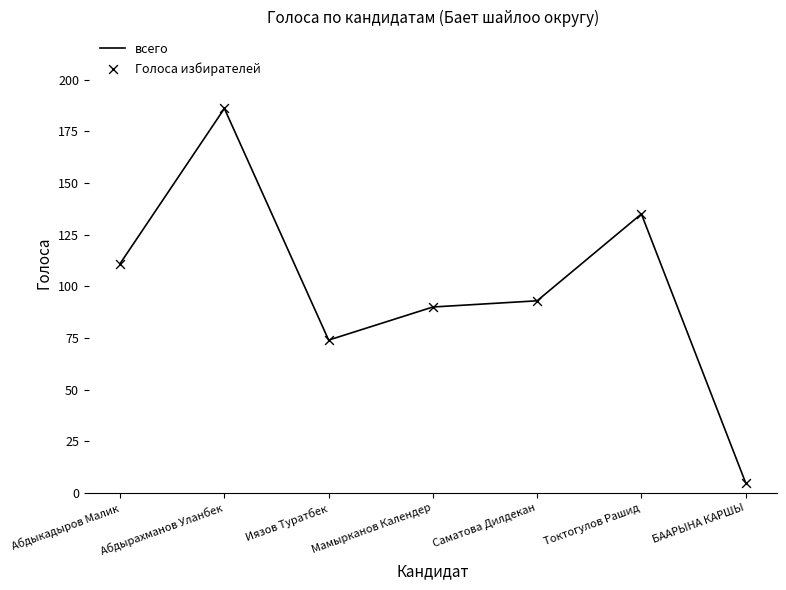

What is the sum of the values at Иязов Туратбек and Токтогулов Рашид?

209